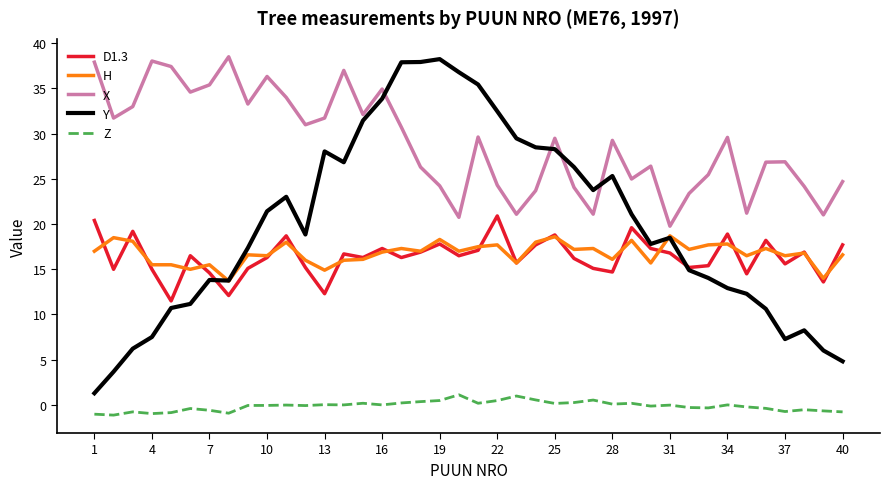

Which series has the largest total across all categories?

X